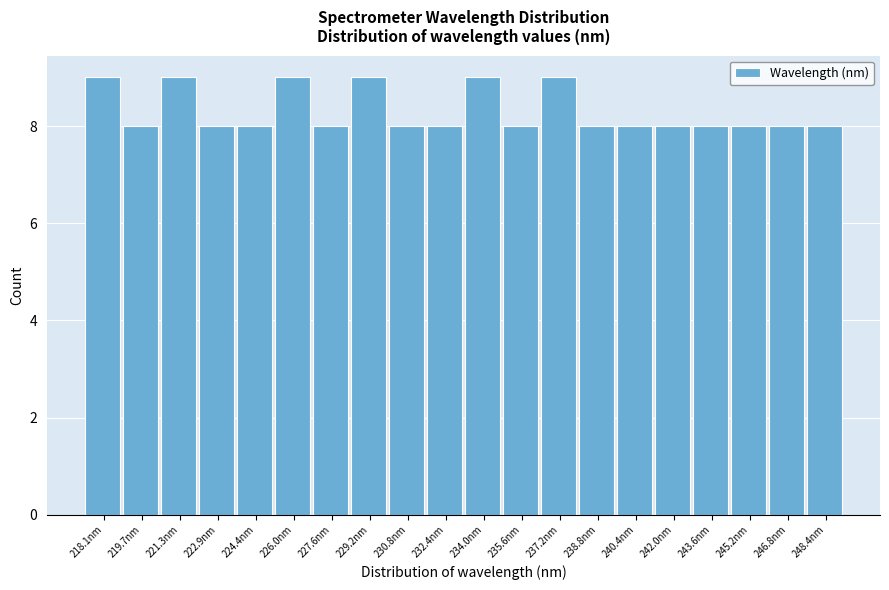

Reading left to right, extract all data points from this chart.

9	8	9	8	8	9	8	9	8	8	9	8	9	8	8	8	8	8	8	8